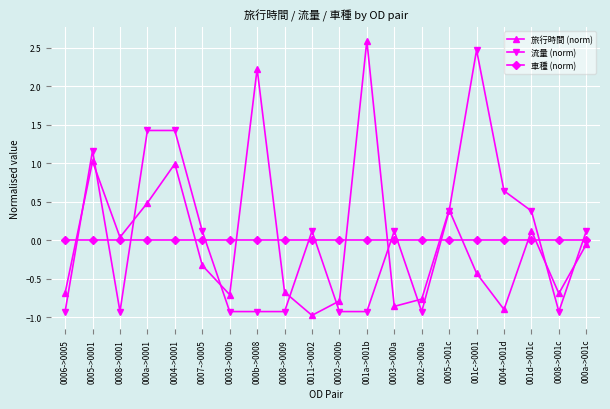

The 旅行時間 (norm) series shows 0.4 at 0005->001c. True or false?

True